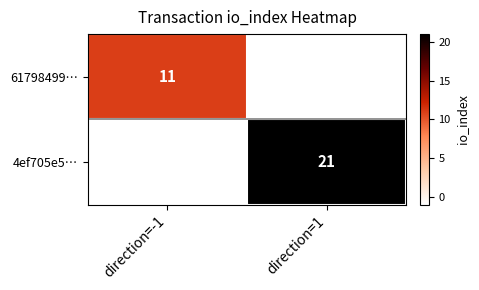

At how many categories does at least one series exceed 11?

1